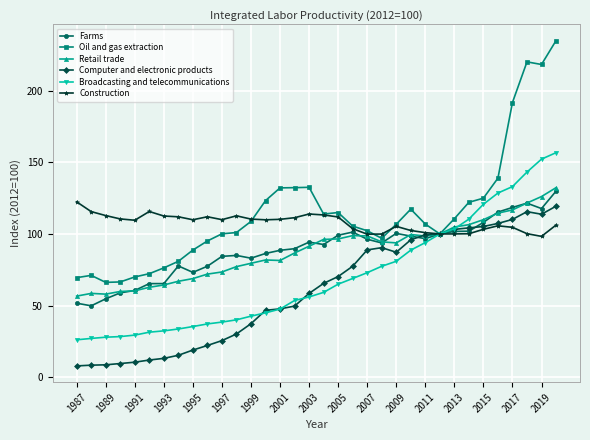

What is the sum of all Computer and electronic products values?

2075.0